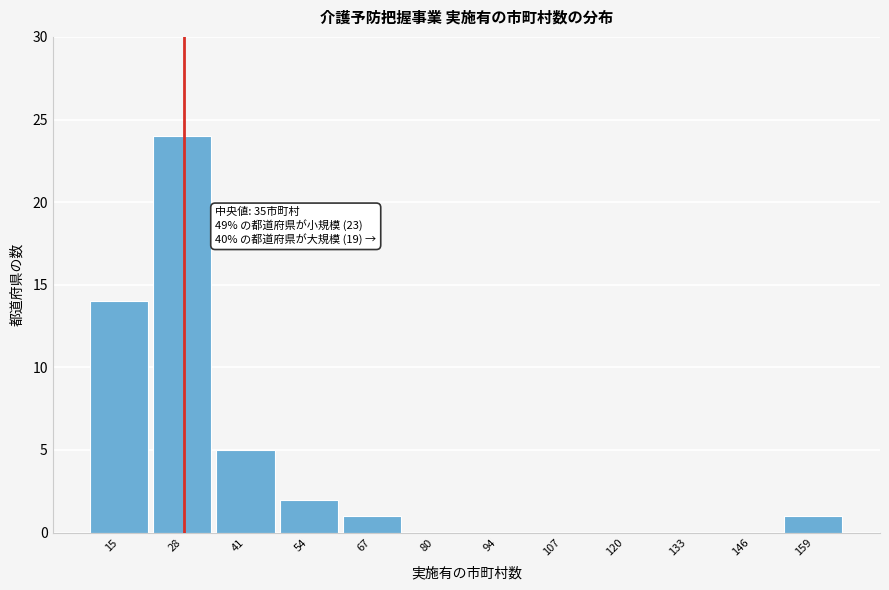

Reading right to left, extract all data points from this chart.

159=1	146=0	133=0	120=0	107=0	94=0	80=0	67=1	54=2	41=5	28=24	15=14